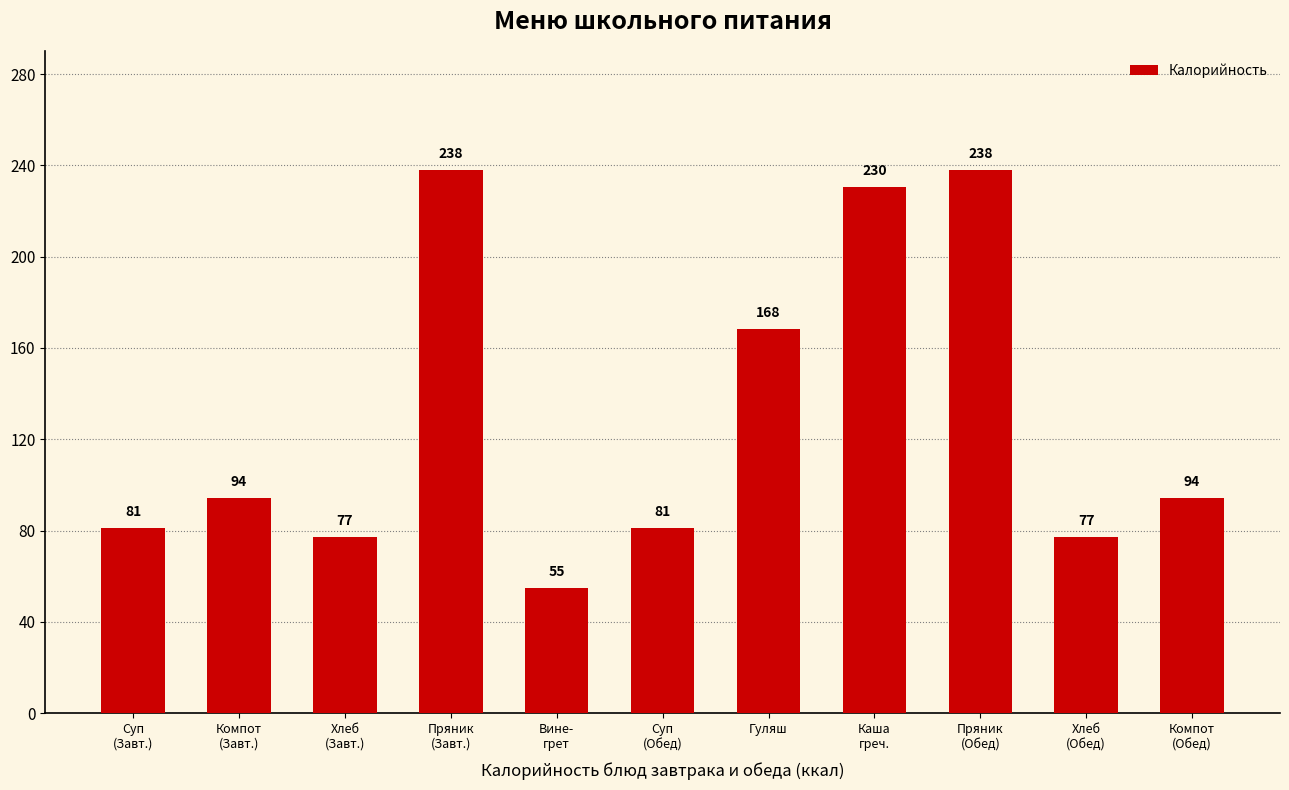

At which label is the value closest to 146?

Гуляш